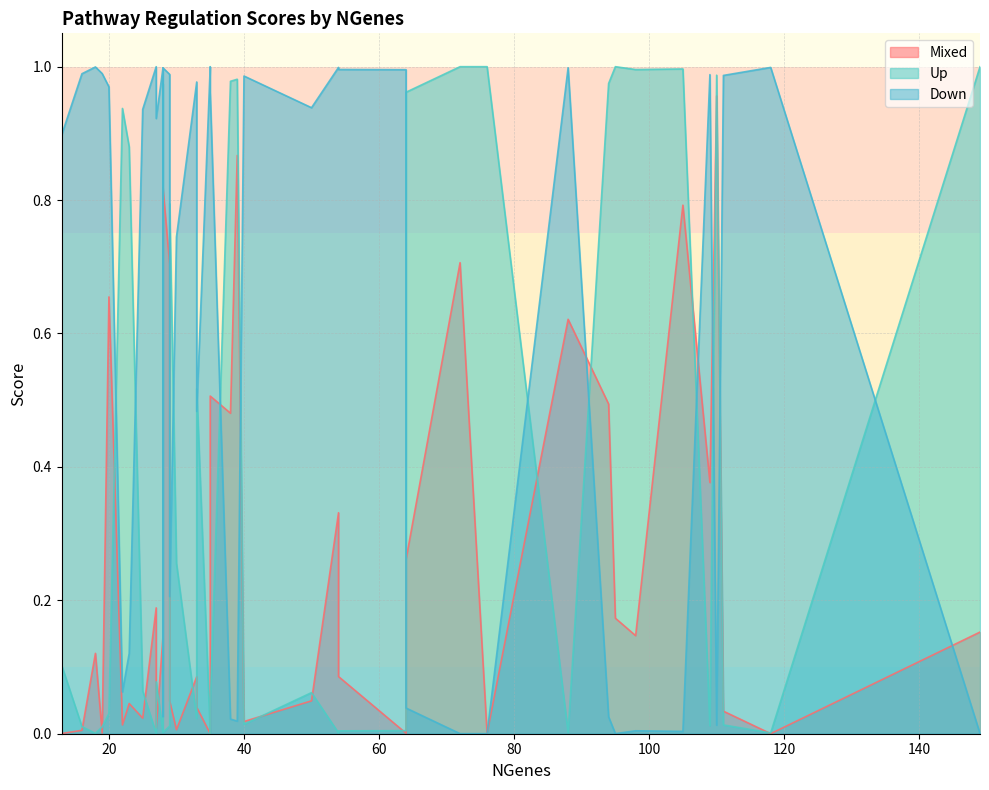

How many categories are shown in the chart?

40